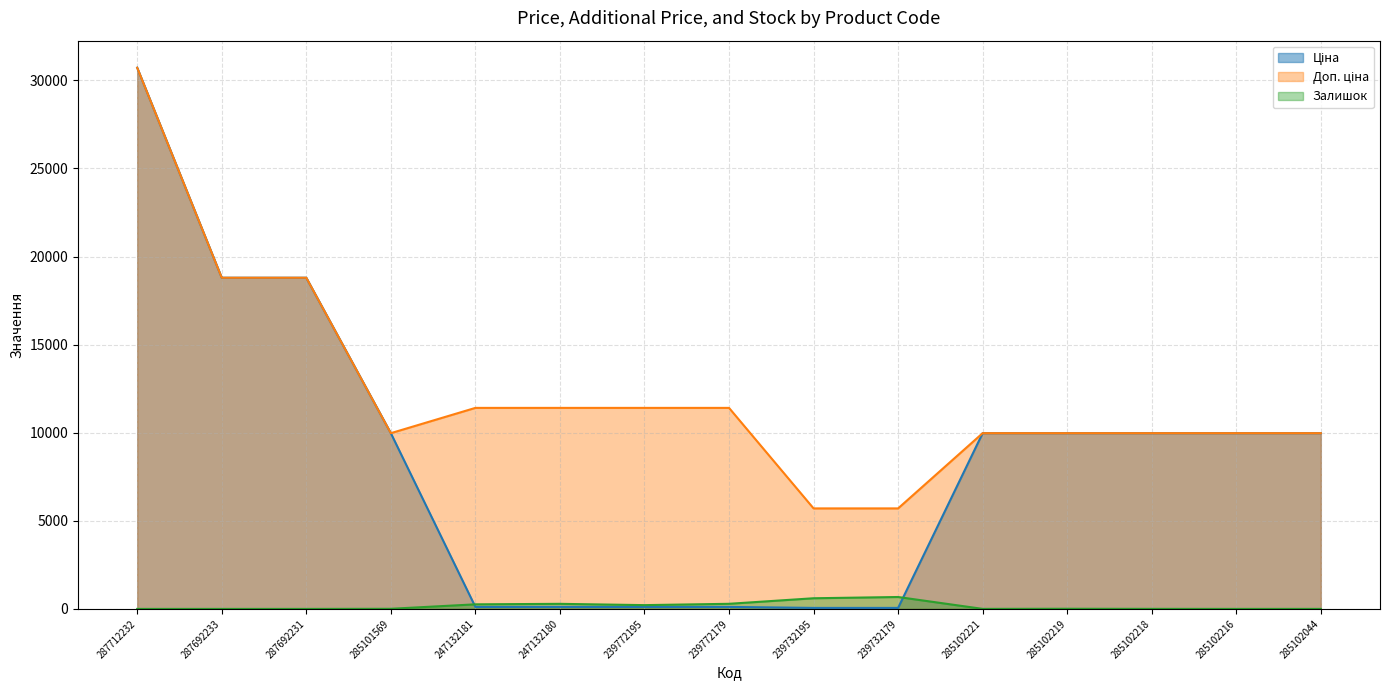

Reading left to right, extract all data points from this chart.

Ціна: 30717.1	18796.8	18796.8	9975.0	114.1	114.1	114.1	114.1	57.0	57.0	9975.0	9975.0	9975.0	9975.0	9975.0
Доп. ціна: 30717.1	18796.8	18796.8	9975.0	11410.0	11410.0	11410.0	11410.0	5705.0	5705.0	9975.0	9975.0	9975.0	9975.0	9975.0
Залишок: 0.0	0.0	0.0	7.0	260.0	288.0	215.0	290.0	605.0	676.0	2.0	9.0	3.0	0.0	1.0